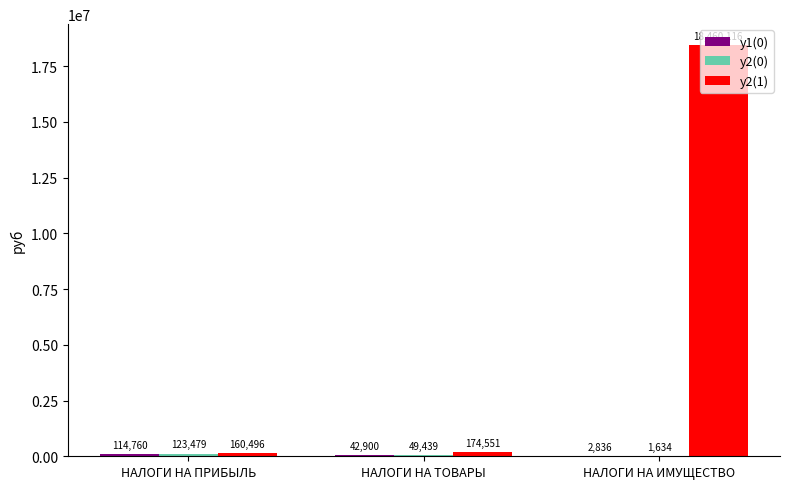

Which series has the largest total across all categories?

y2(1)